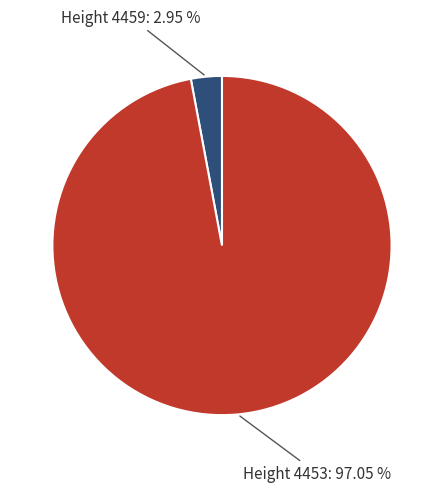

Rank the categories by value from highest to lowest.

Height 4453, Height 4459